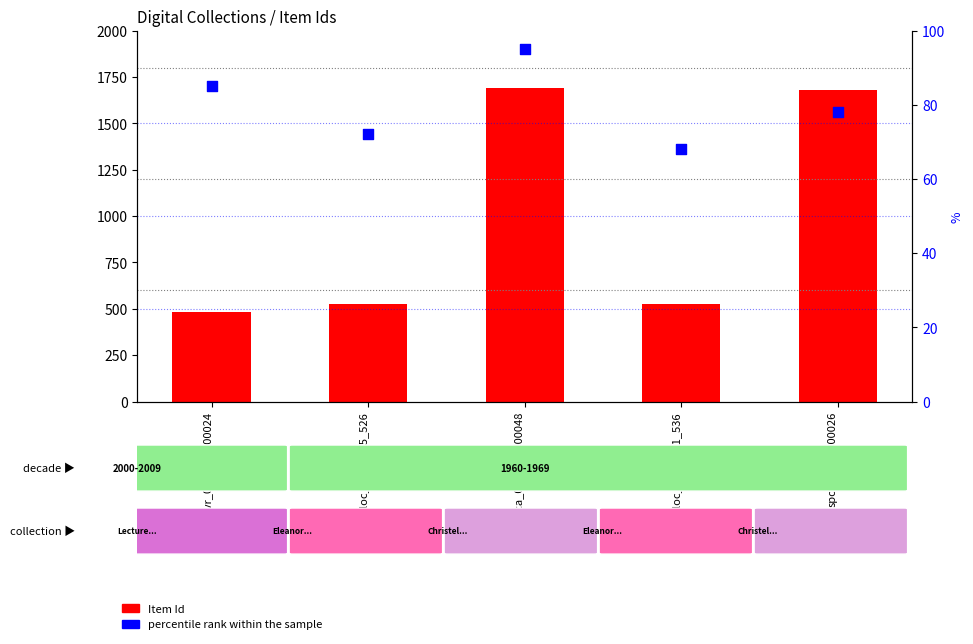

Which series has the widest spread of Y values?

Item Id